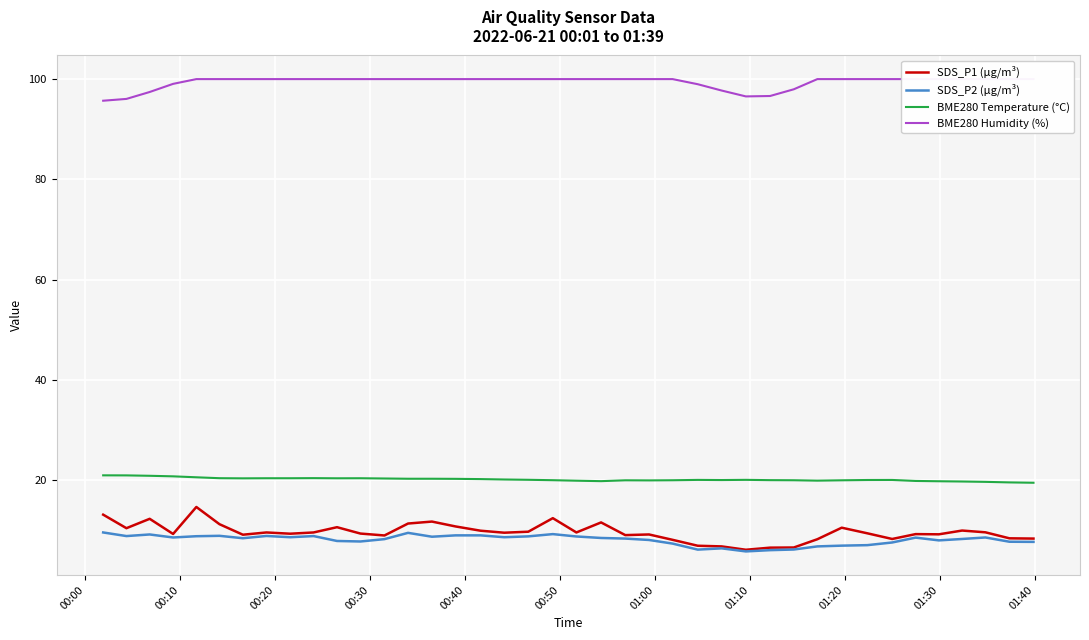

True or false: BME280 Temperature (°C) has more than 0 interior local peaks.

True